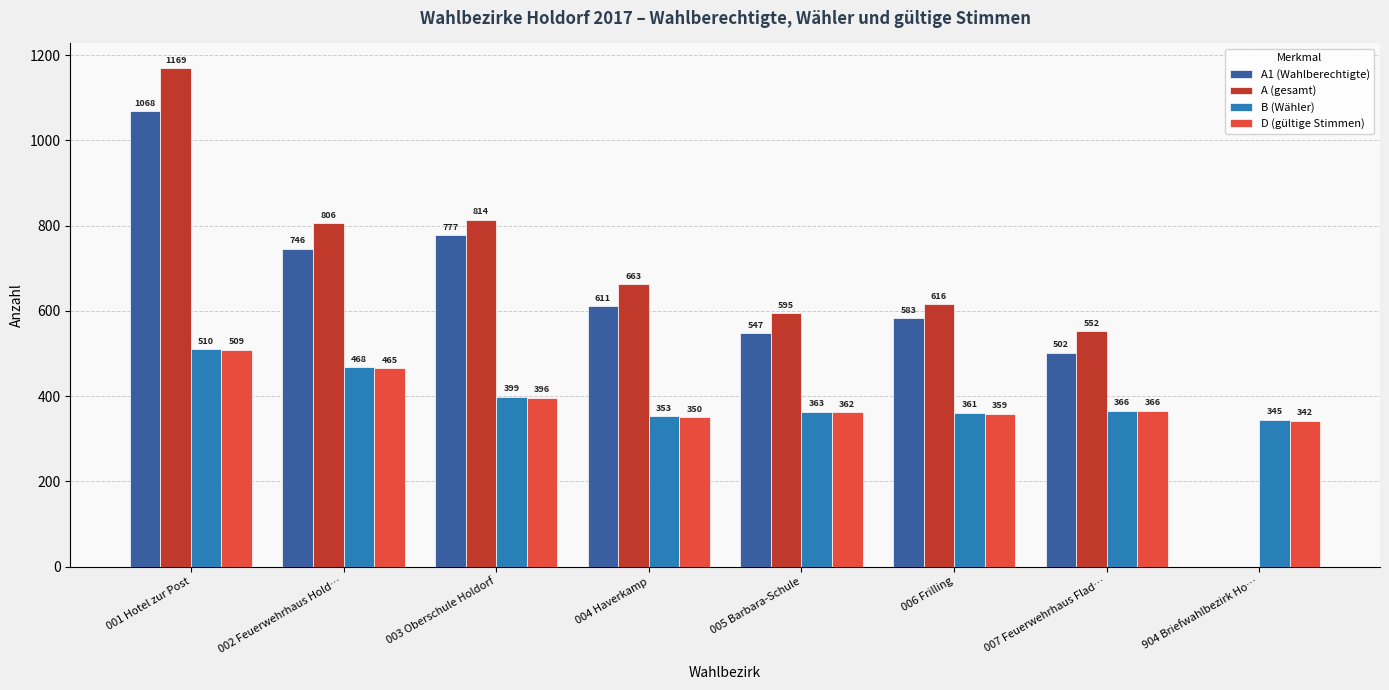

Where does the A (gesamt) series first go above 663?

001 Hotel zur Post